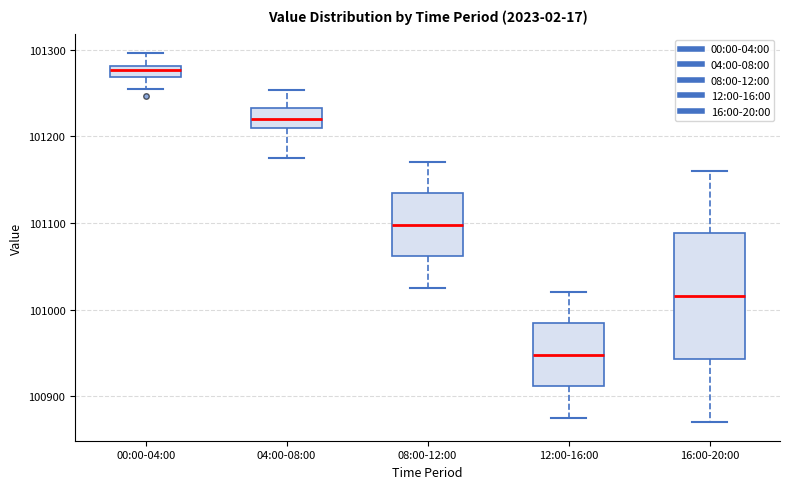

Comparing the boxes themselves (not the whiskers), which one is the tallest?

16:00-20:00